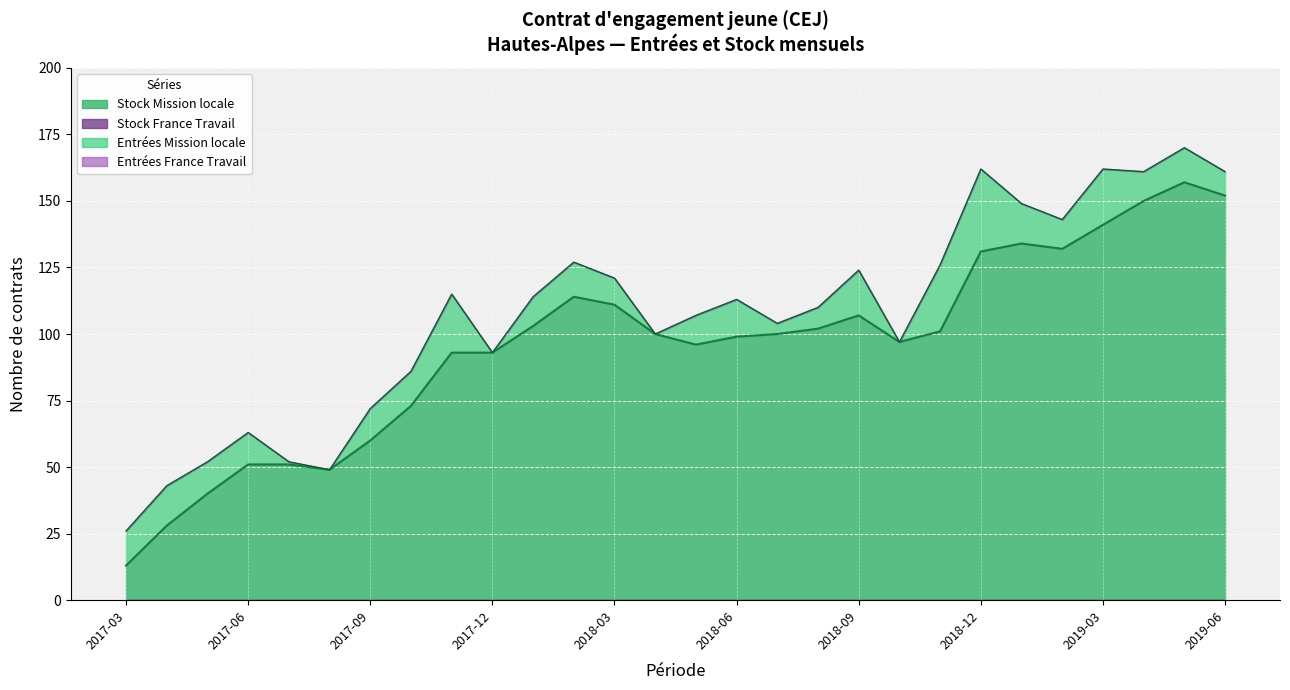

True or false: Stock Mission locale has a value of 131 at 2018-12.

True